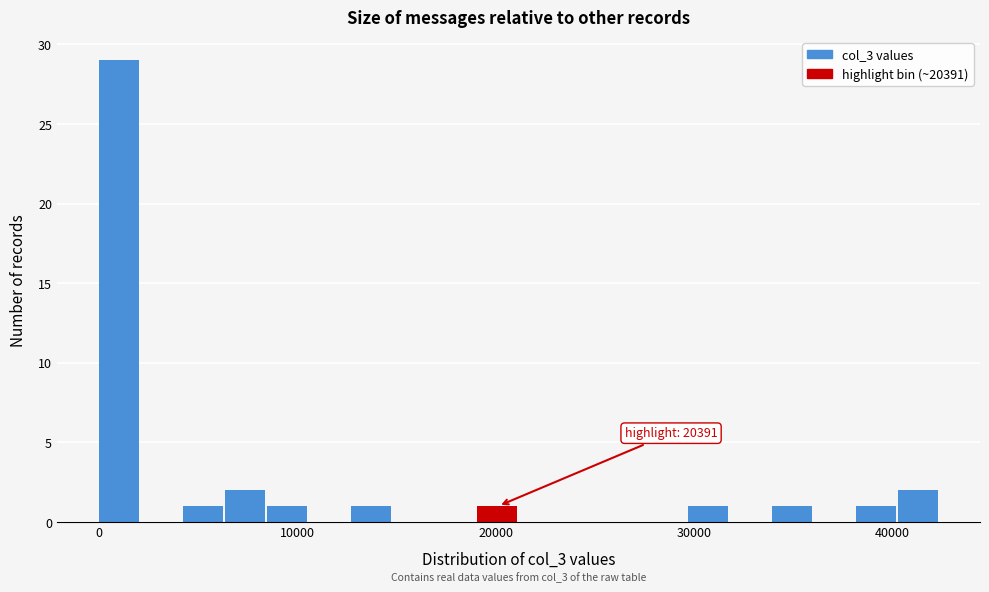

Read against the x-axis, roughly where is the centre of the tallest bar?

1000